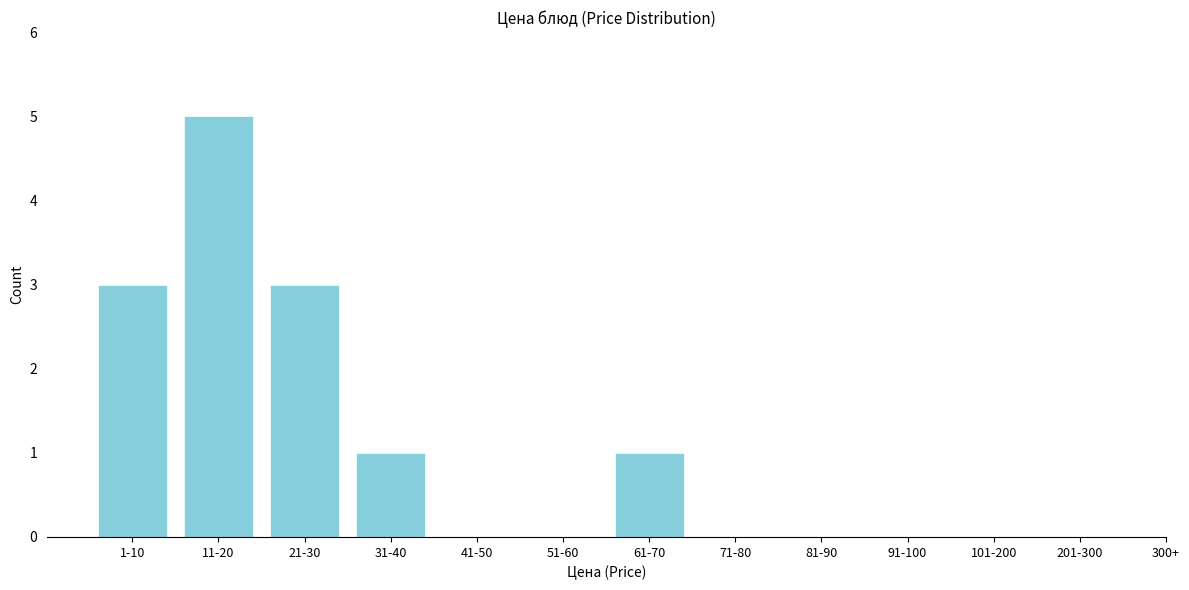

Reading left to right, transcribe all the data shown in this chart.

1-10=3	11-20=5	21-30=3	31-40=1	41-50=0	51-60=0	61-70=1	71-80=0	81-90=0	91-100=0	101-200=0	201-300=0